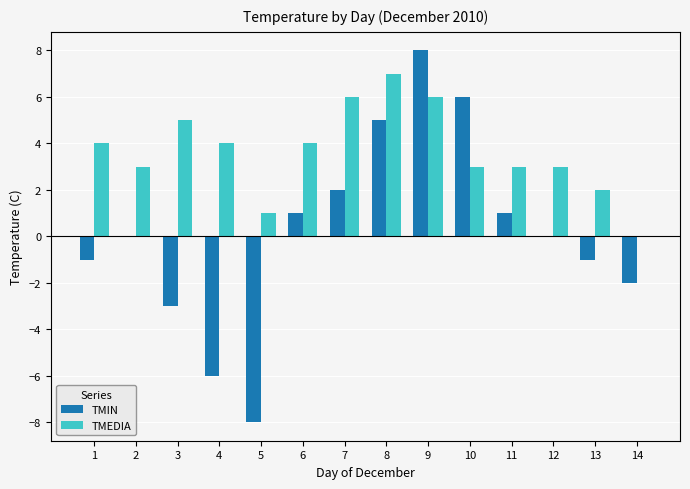

The TMIN series shows -2 at 14. True or false?

True